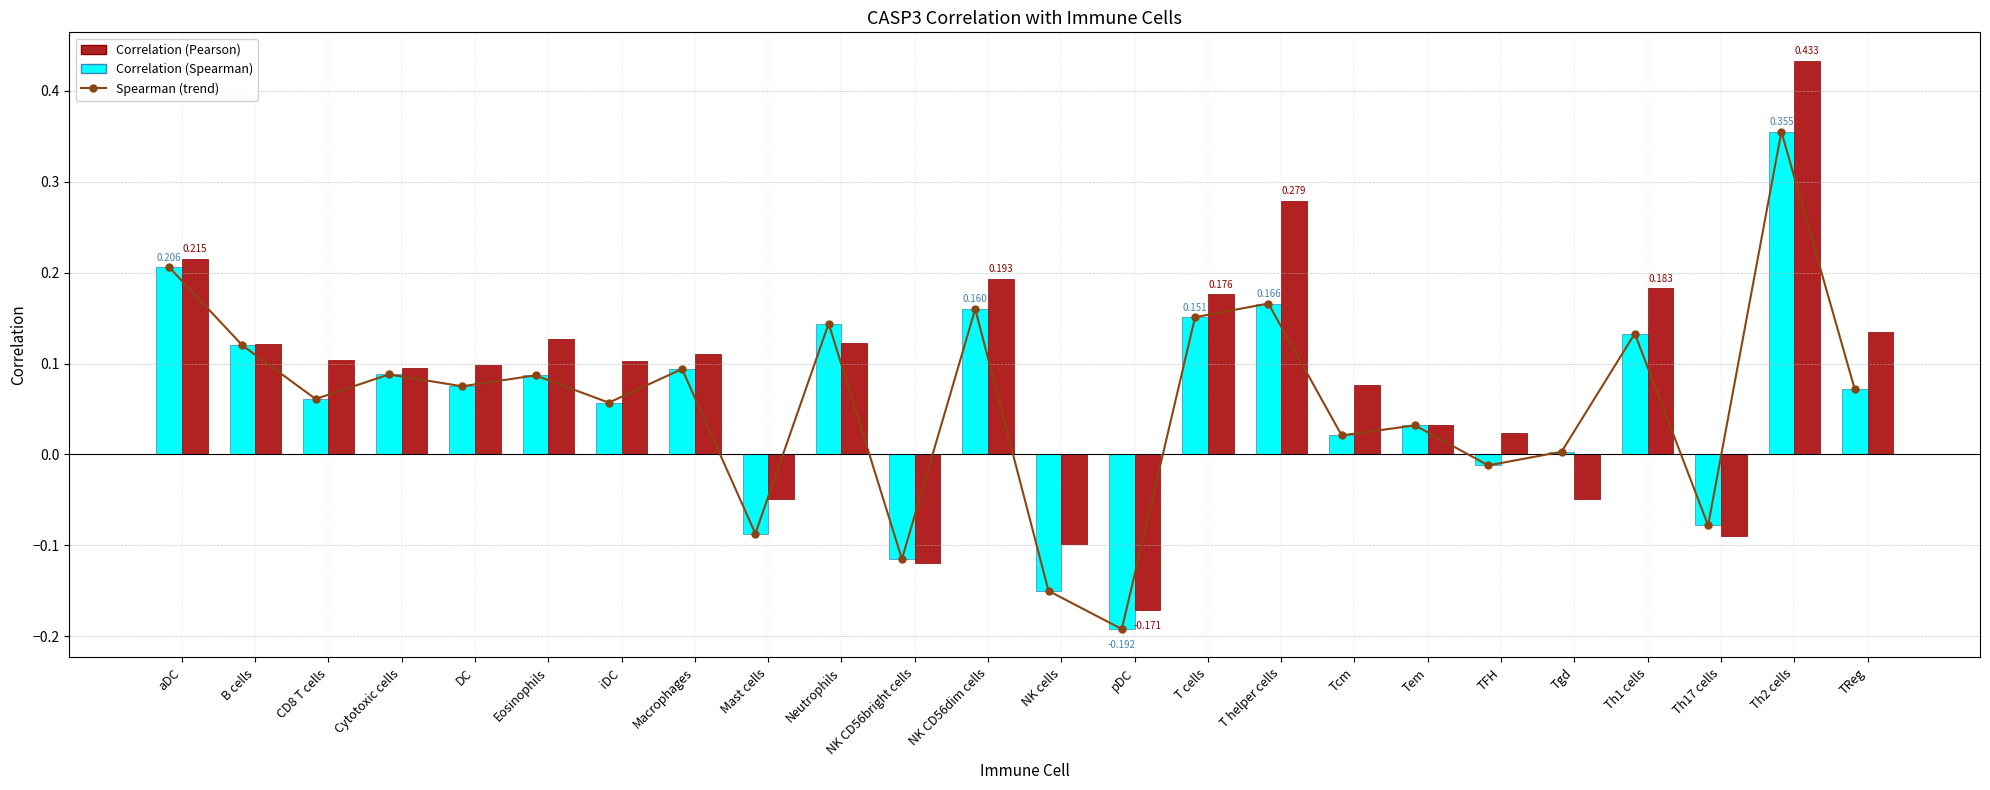

Reading left to right, what are all the values shown in this chart?

Spearman (trend): 0.2	0.1	0.1	0.1	0.1	0.1	0.1	0.1	-0.1	0.1	-0.1	0.2	-0.1	-0.2	0.2	0.2	0.0	0.0	-0.0	0.0	0.1	-0.1	0.4	0.1
Correlation (Spearman) [pos]: 0.2	0.1	0.1	0.1	0.1	0.1	0.1	0.1	0.0	0.1	0.0	0.2	0.0	0.0	0.2	0.2	0.0	0.0	0.0	0.0	0.1	0.0	0.4	0.1
Correlation (Spearman) [neg]: 0.0	0.0	0.0	0.0	0.0	0.0	0.0	0.0	-0.1	0.0	-0.1	0.0	-0.1	-0.2	0.0	0.0	0.0	0.0	-0.0	0.0	0.0	-0.1	0.0	0.0
Correlation (Pearson) [pos]: 0.2	0.1	0.1	0.1	0.1	0.1	0.1	0.1	0.0	0.1	0.0	0.2	0.0	0.0	0.2	0.3	0.1	0.0	0.0	0.0	0.2	0.0	0.4	0.1
Correlation (Pearson) [neg]: 0.0	0.0	0.0	0.0	0.0	0.0	0.0	0.0	-0.0	0.0	-0.1	0.0	-0.1	-0.2	0.0	0.0	0.0	0.0	0.0	-0.0	0.0	-0.1	0.0	0.0